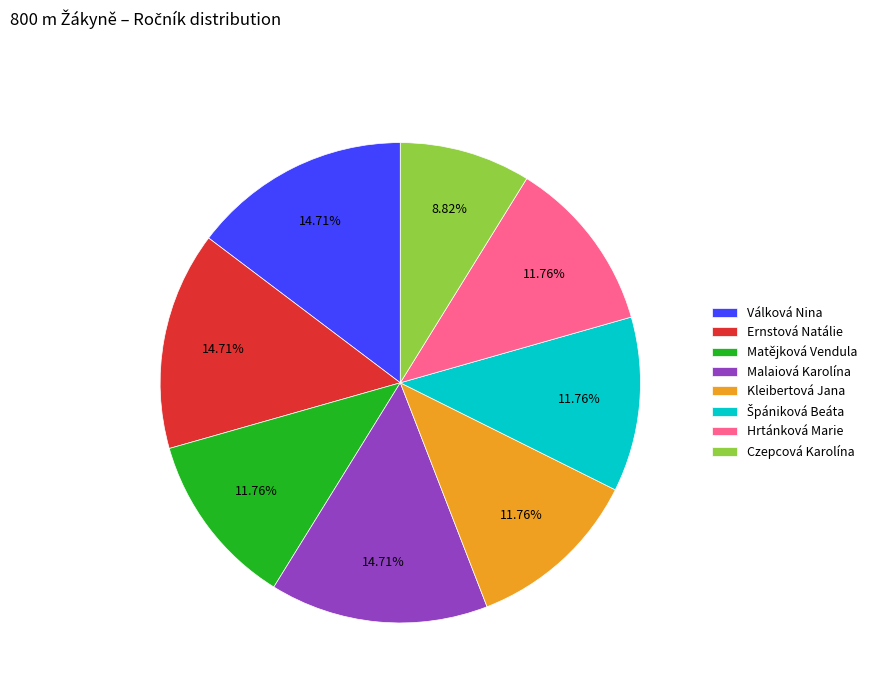

To the nearest percent, what portion does Malaiová Karolína represent?

15%